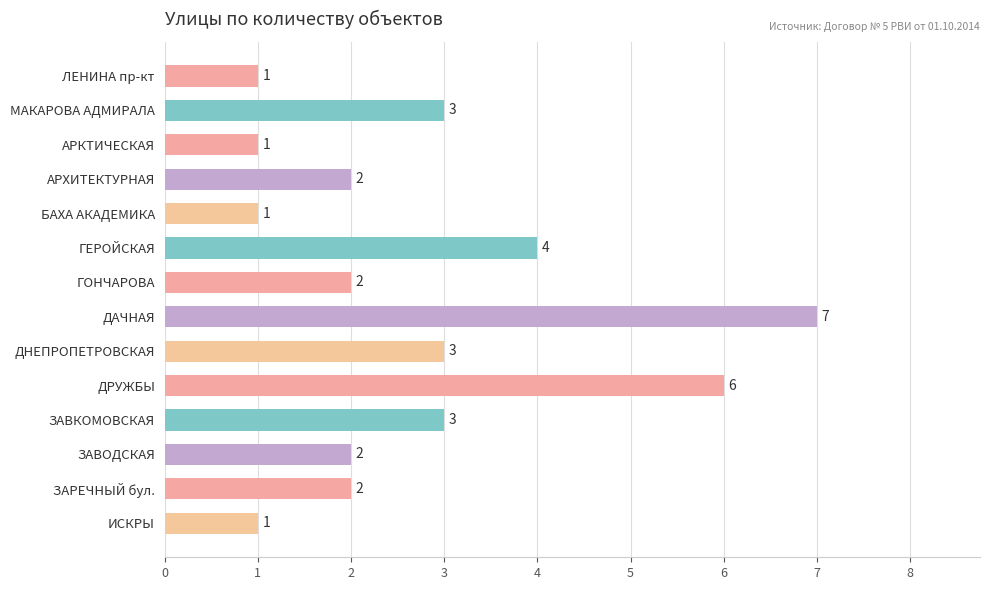

What position from the top is ИСКРЫ?

14